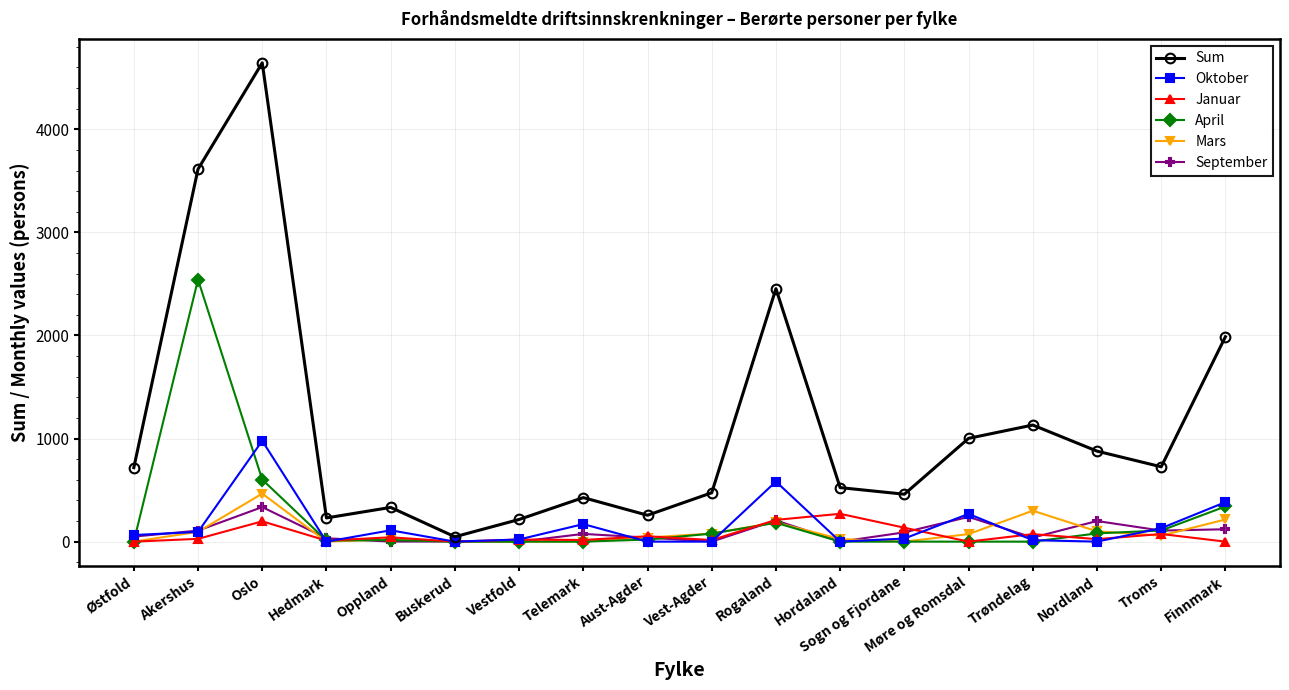

What is the total value across all series at Nordland?

1282